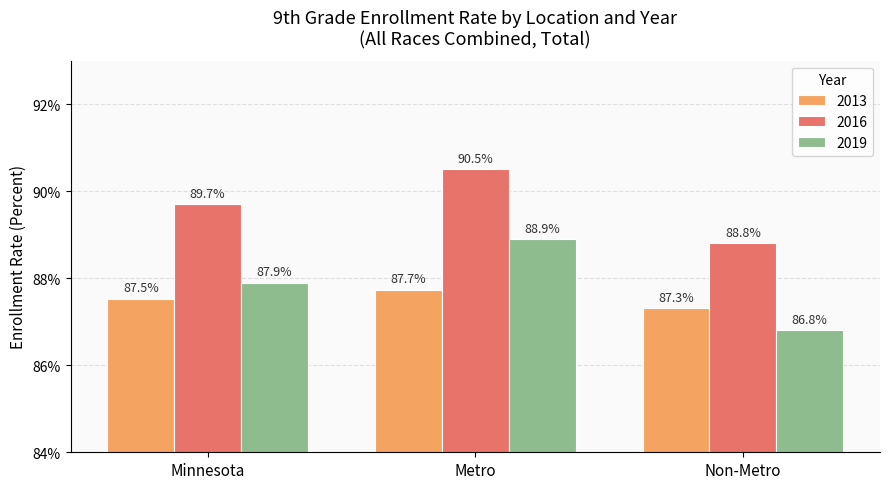

Are the bars grouped side by side (vs. stacked)?

Yes